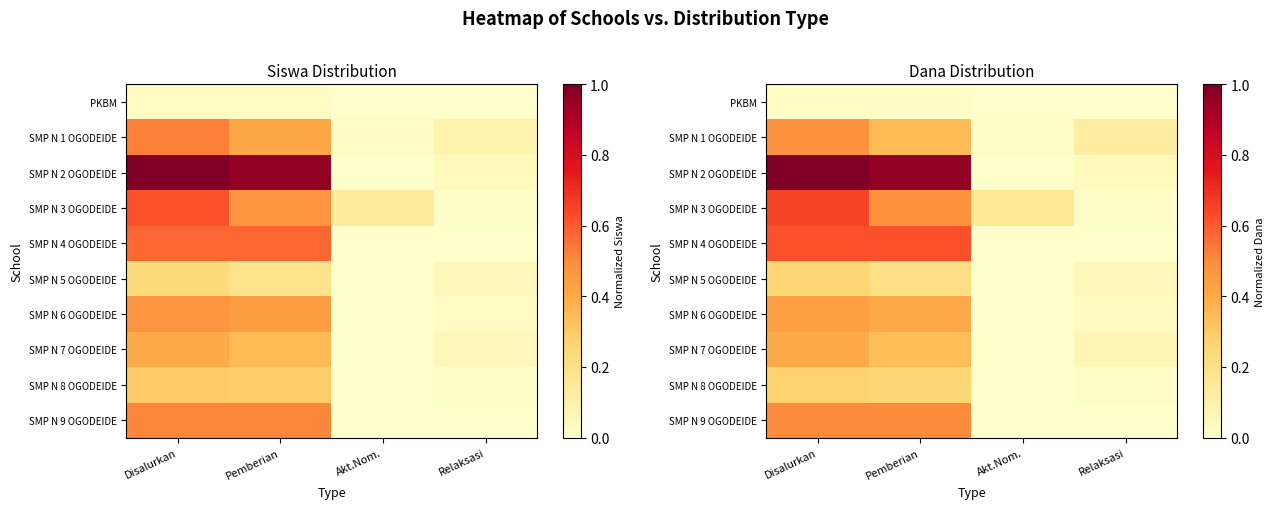

At which label is SMP N 1 OGODEIDE closest to 0?

Akt.Nom.